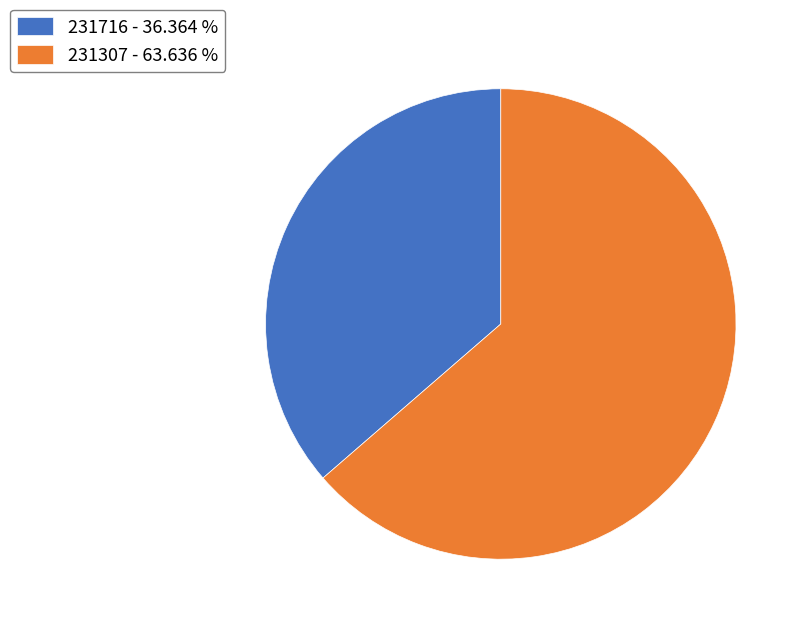

Combined, do 231307 - 63.636 % and 231716 - 36.364 % account for over 50%?

Yes